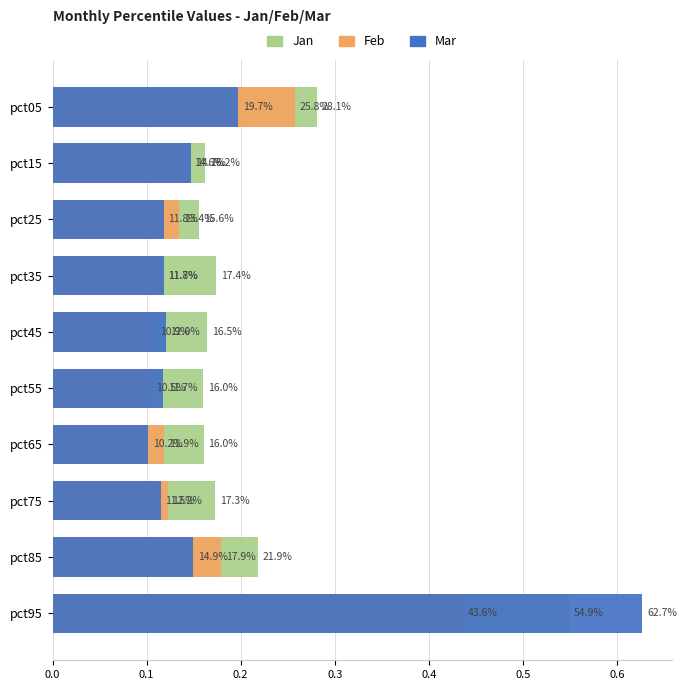

How many groups of bars are there?

10